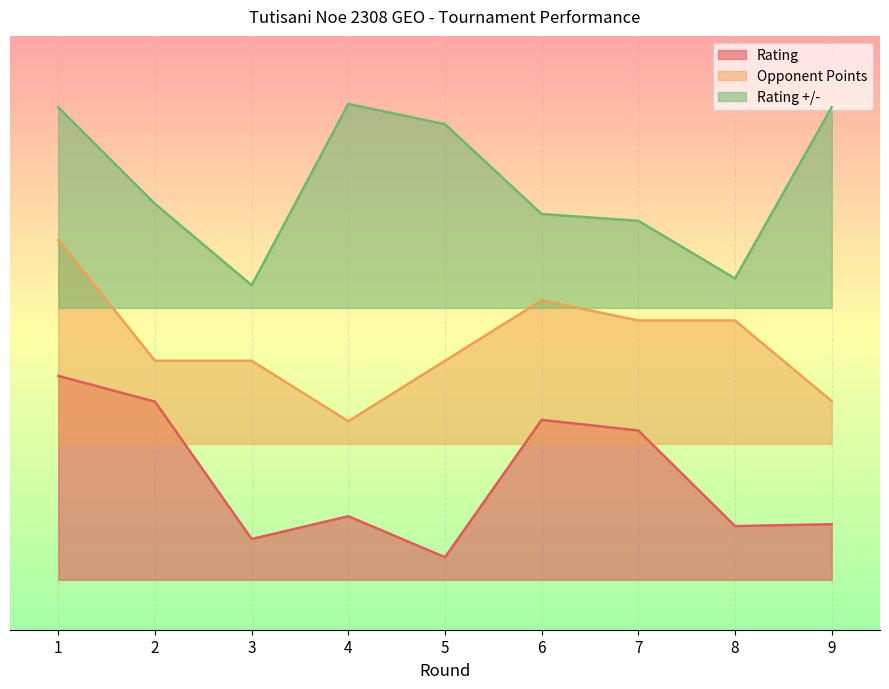

Reading right to left, transcribe all the data shown in this chart.

Rating: 9=445.6	8=437.2	7=859.0	6=905.9	5=300.0	4=480.8	3=380.3	2=986.2	1=1100.0
Opponent Points: 9=988.9	8=1344.4	7=1344.4	6=1433.3	5=1166.7	4=900.0	3=1166.7	2=1166.7	1=1700.0
Rating +/-: 9=2285.0	8=1529.9	7=1784.1	6=1814.0	5=2210.3	4=2300.0	3=1500.0	2=1858.9	1=2285.0